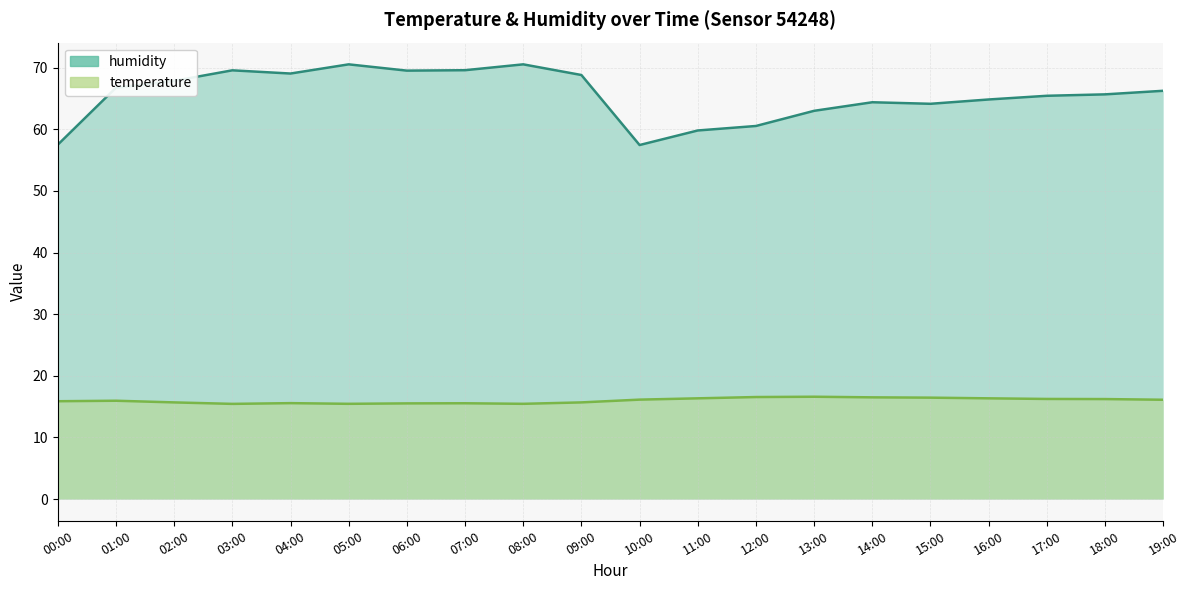

At how many categories does at least one series exceed 32?

20